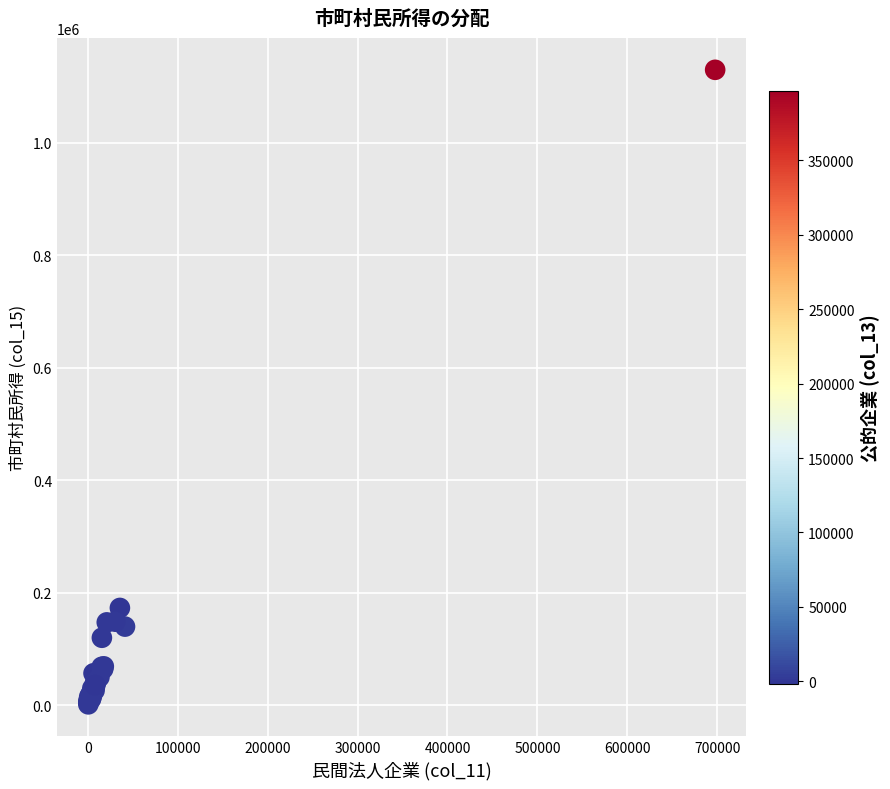

What Y value in the scatter plot is closest to 565469?

172960.8